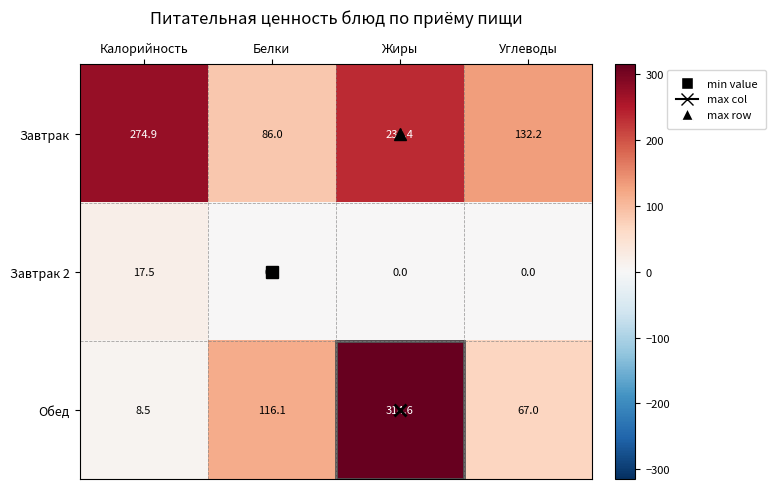

Count the number of categories in the chart.

4